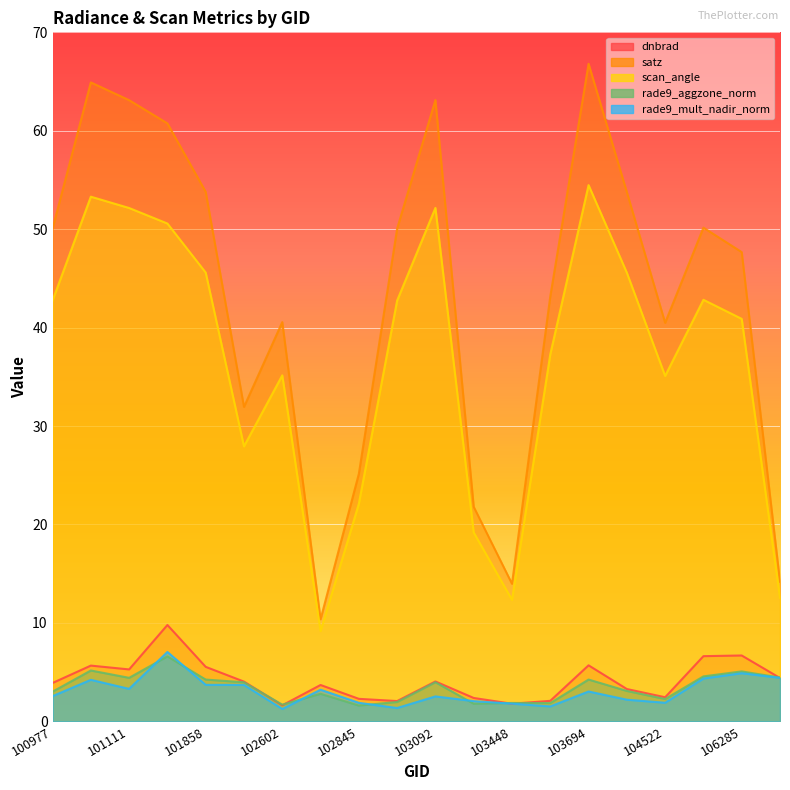

Rank the series at 100977 from lowest to highest value.

rade9_mult_nadir_norm, rade9_aggzone_norm, dnbrad, scan_angle, satz